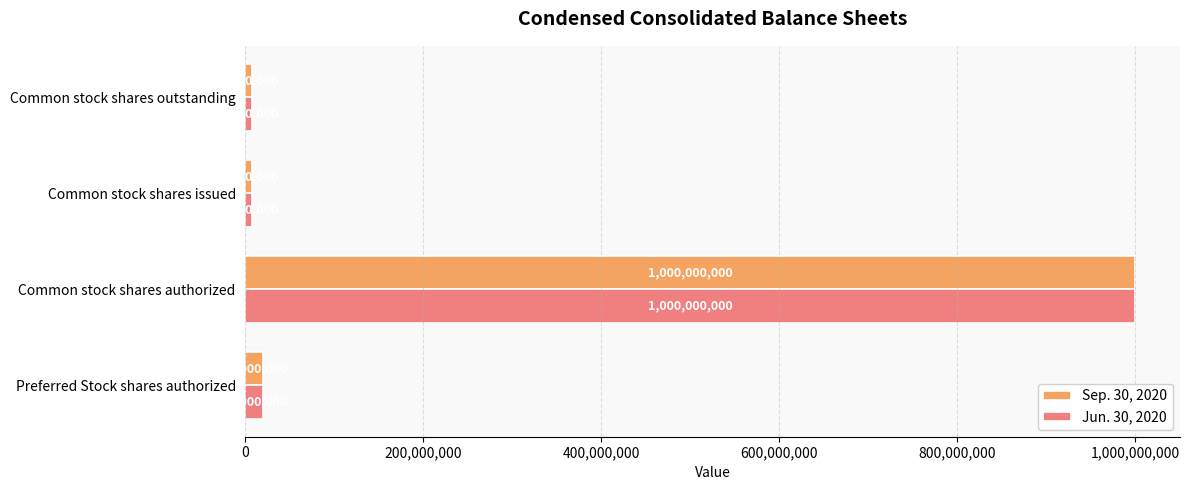

Which label corresponds to the largest value in the chart?

Common stock shares authorized